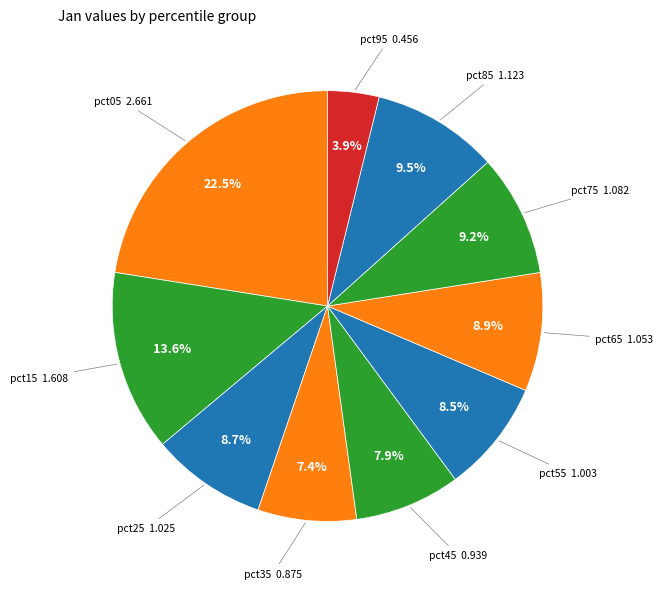

How many slices are in this pie chart?

10